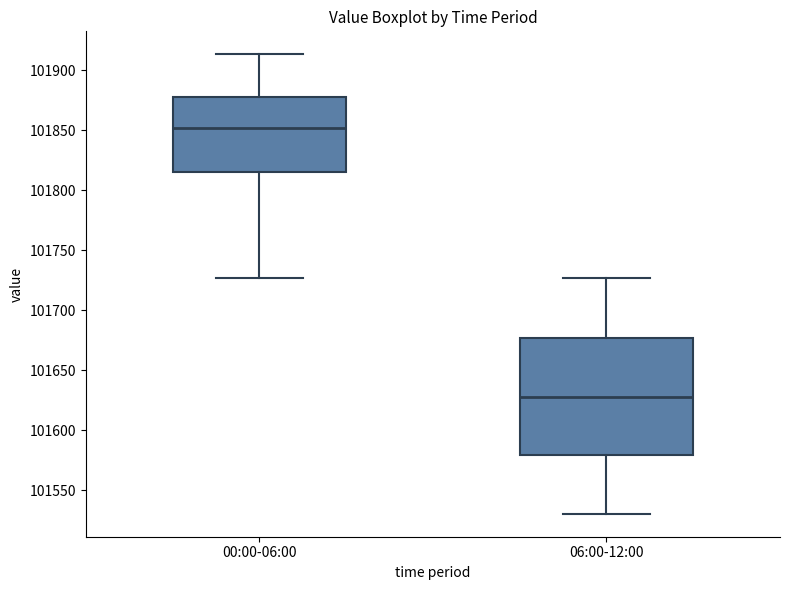

Comparing the boxes themselves (not the whiskers), which one is the tallest?

06:00-12:00